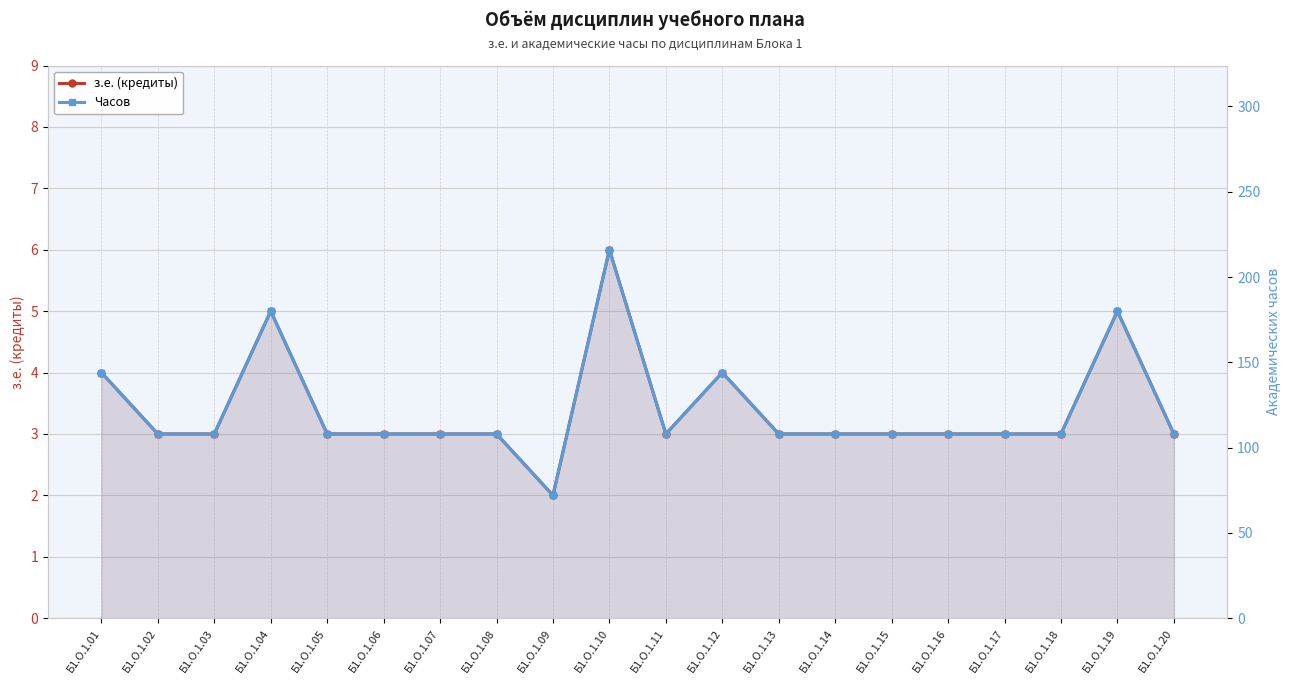

The Часов series shows 108 at Б1.О.1.17. True or false?

True